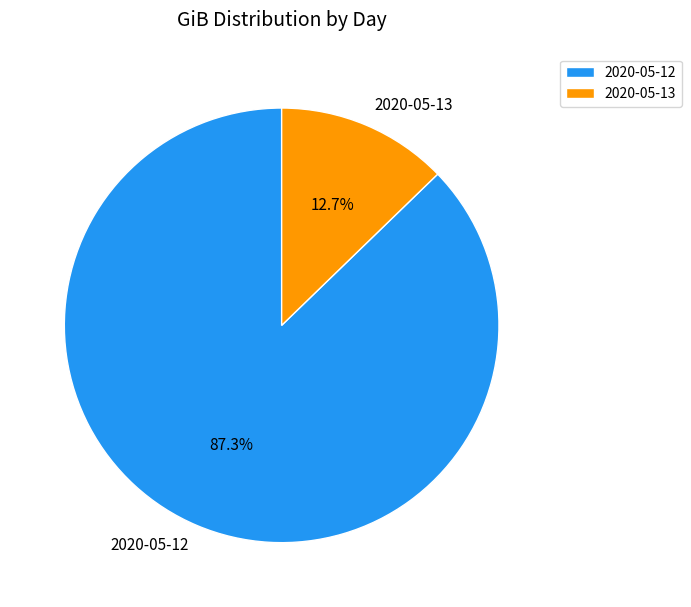

What percentage is the 2020-05-13 slice, to the nearest percent?

13%